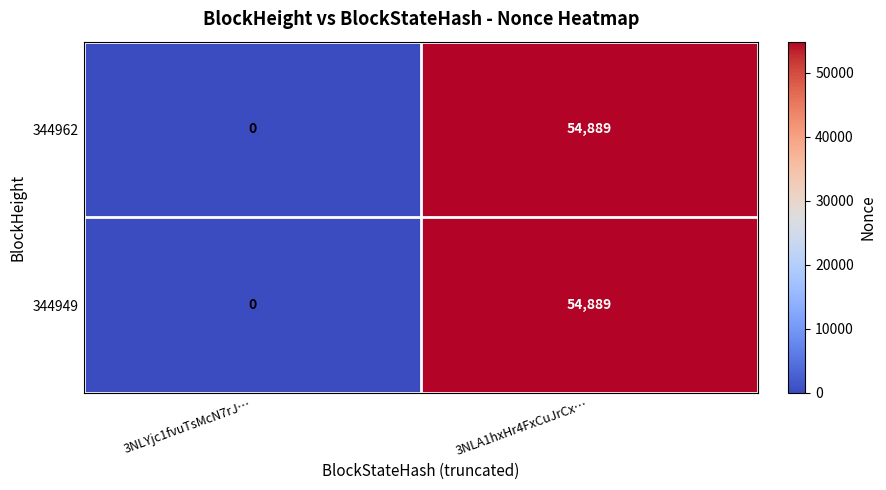

Reading right to left, extract all data points from this chart.

344962: 54889	0
344949: 54889	0